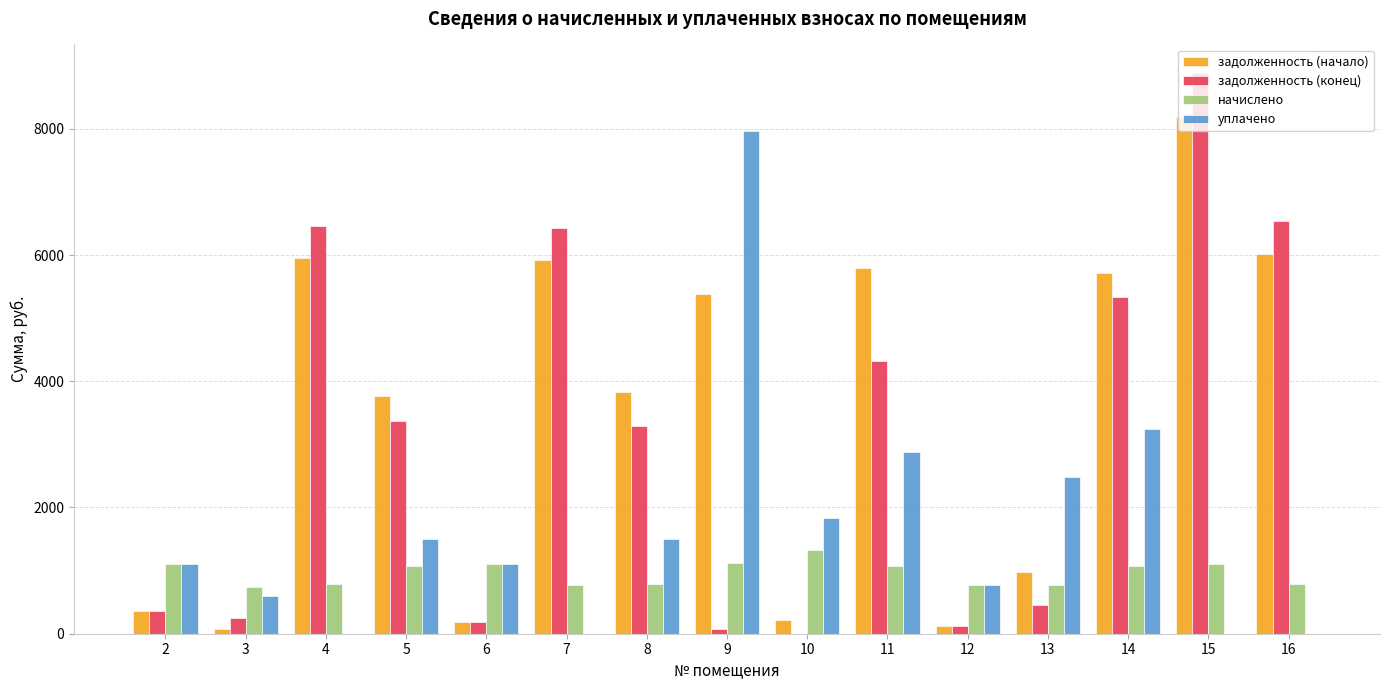

The value of задолженность (конец) at 10 is 0.0. True or false?

True